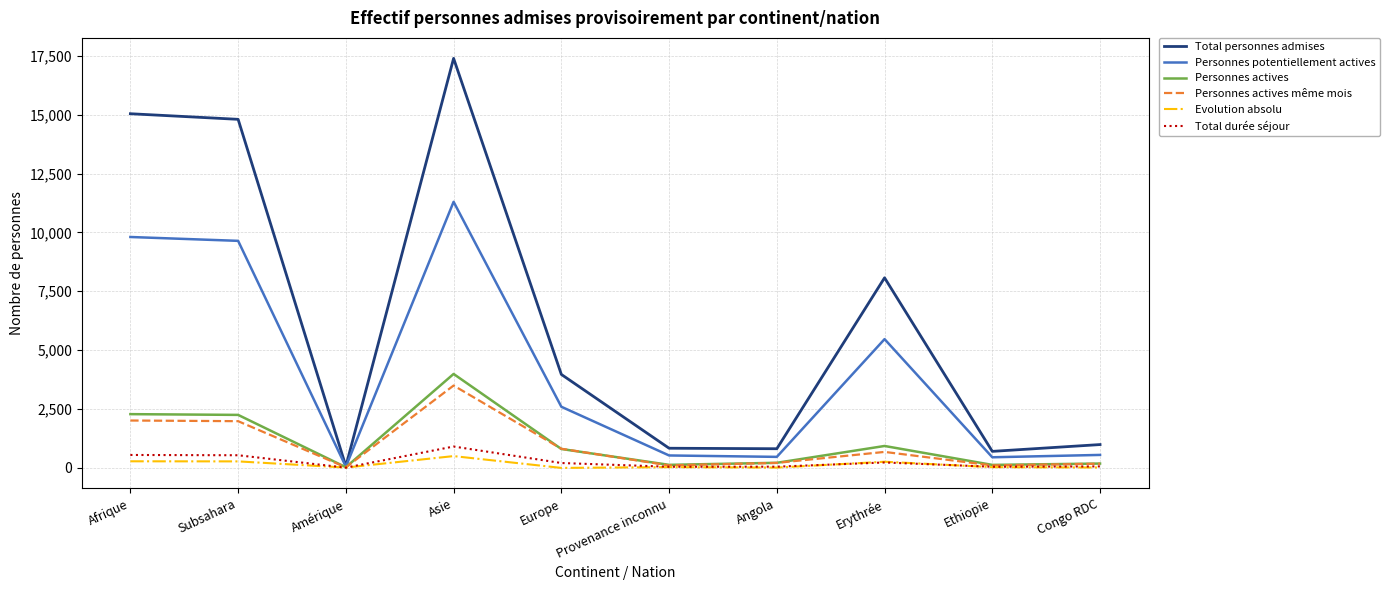

What is the sum of all Evolution absolu values?

1332